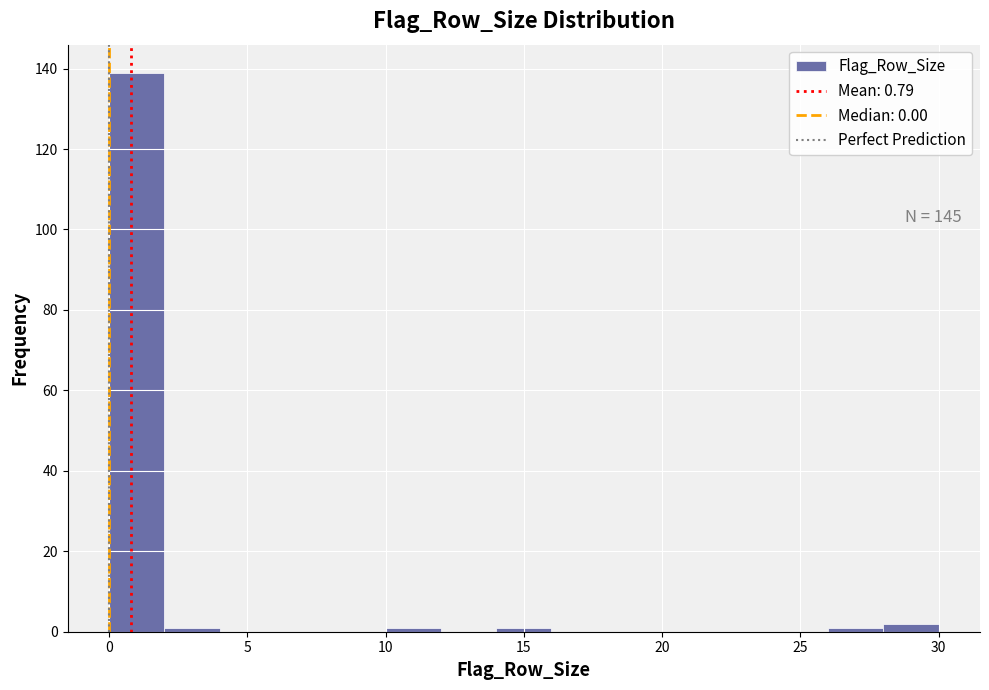

Which range on the x-axis has the tallest bar?

0 to 2